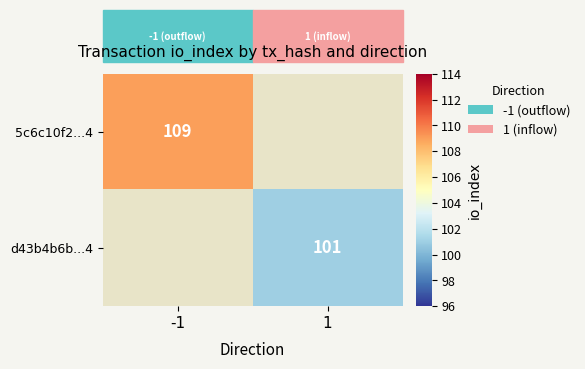

How many categories are shown in the chart?

2